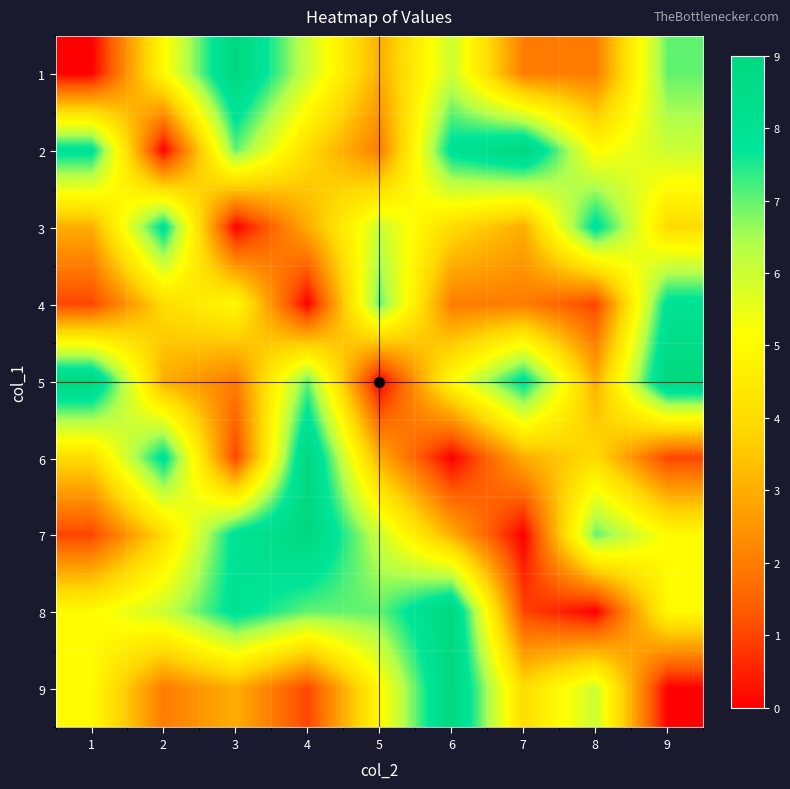

At which category does the chart reach its peak across all series?

3